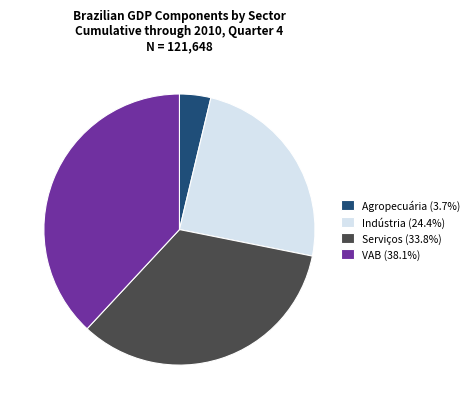

Is the sum of VAB and Agropecuária greater than half?

No